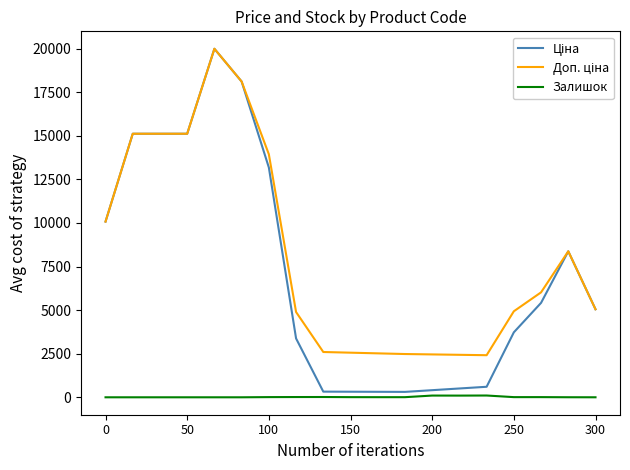

What is the greatest value displayed?

19995.8